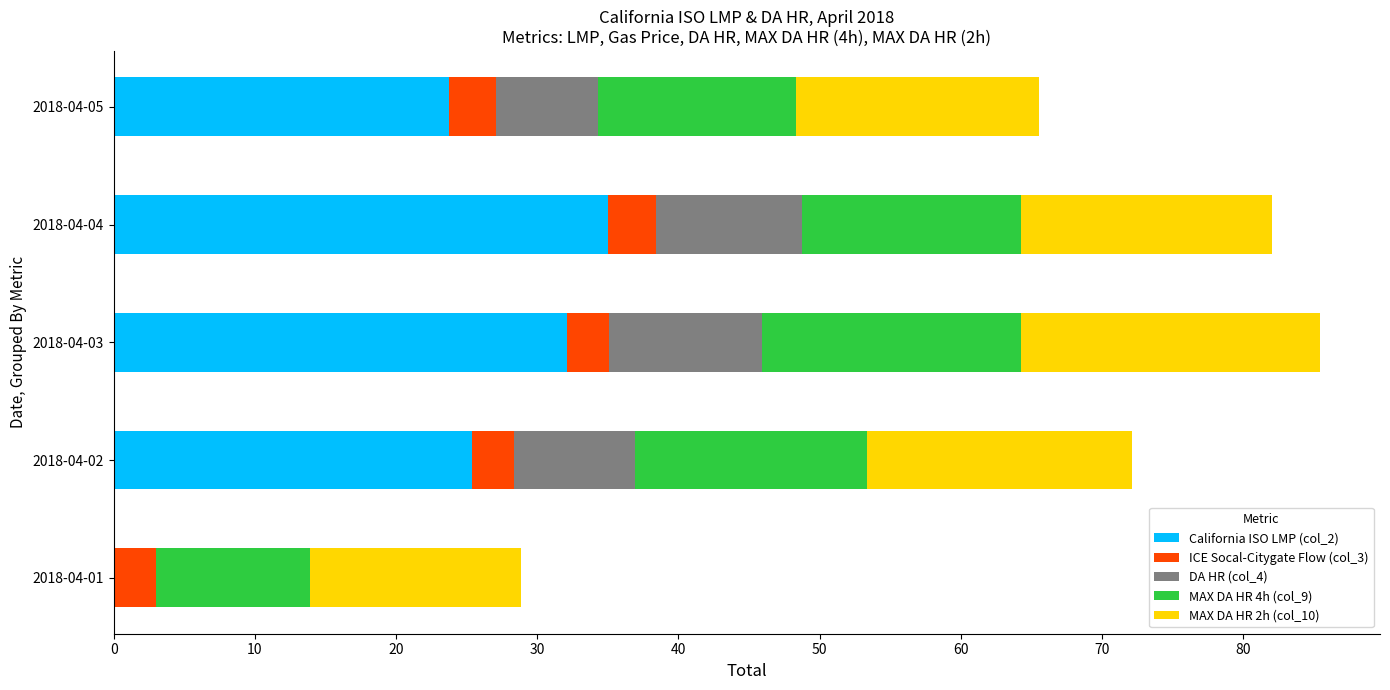

The value of California ISO LMP (col_2) at 2018-04-04 is 35.0. True or false?

True